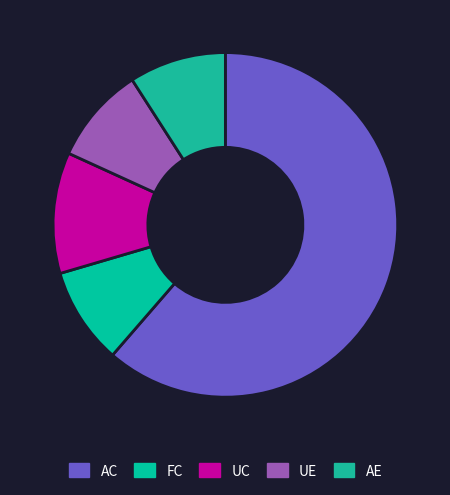

Is it true that AC is 51% of the pie?

False